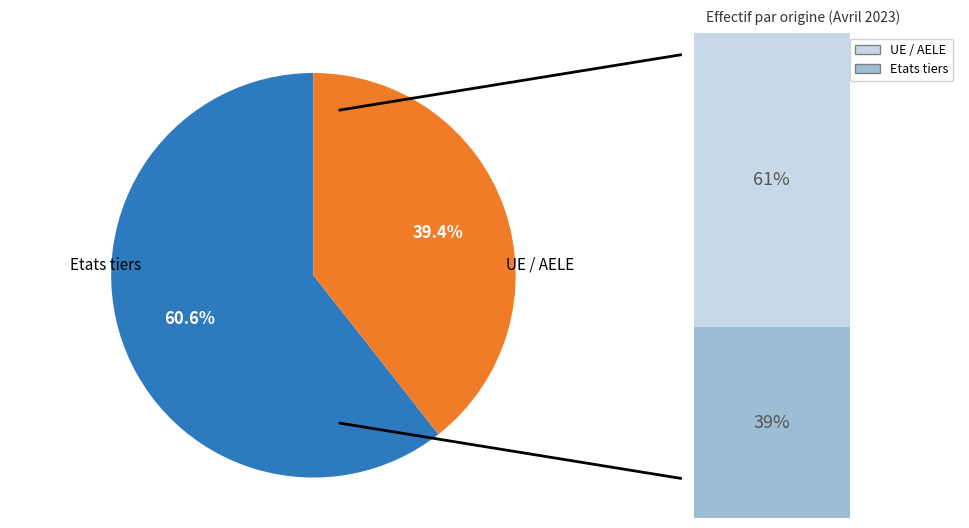

Count the number of slices in the pie.

2